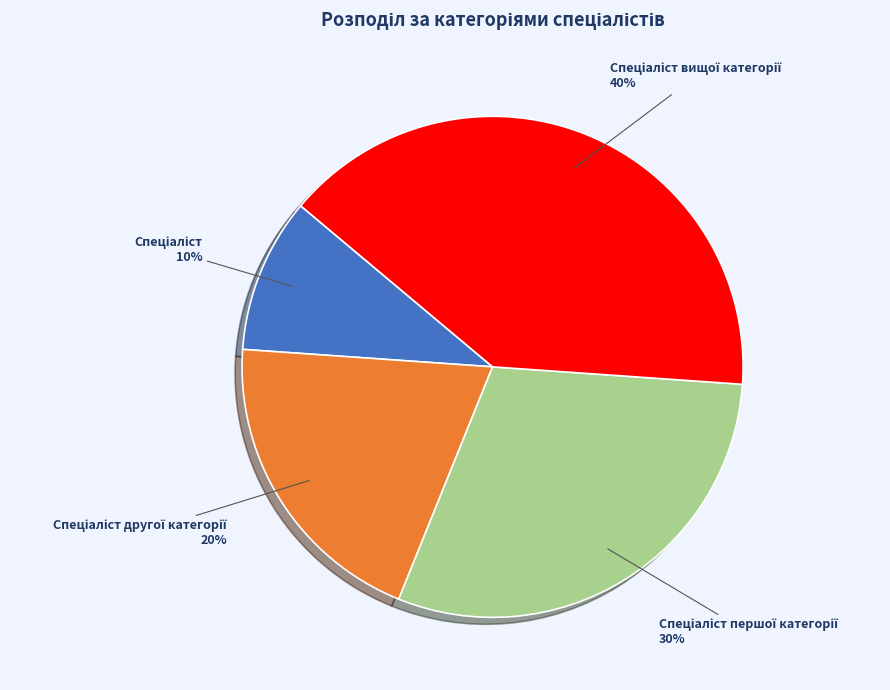

To the nearest percent, what is the average slice percentage?

25%